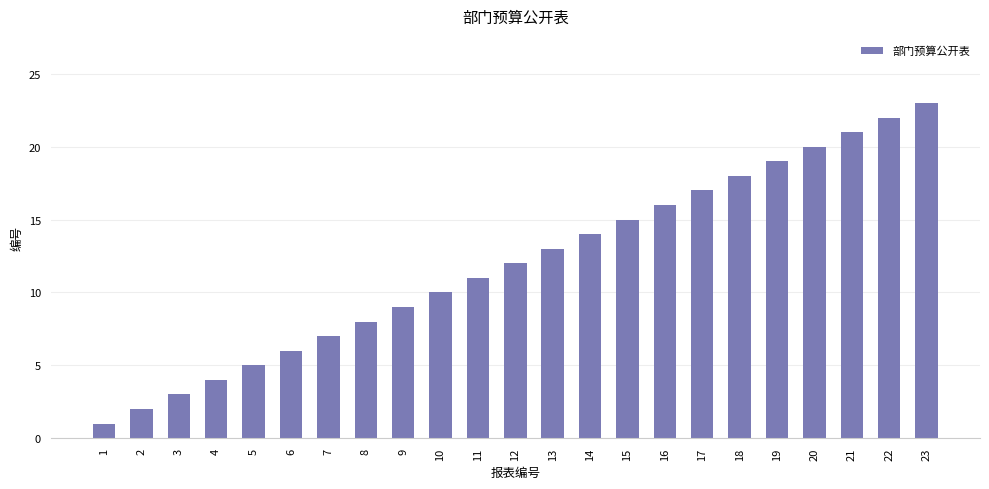

What is the greatest value displayed?

23